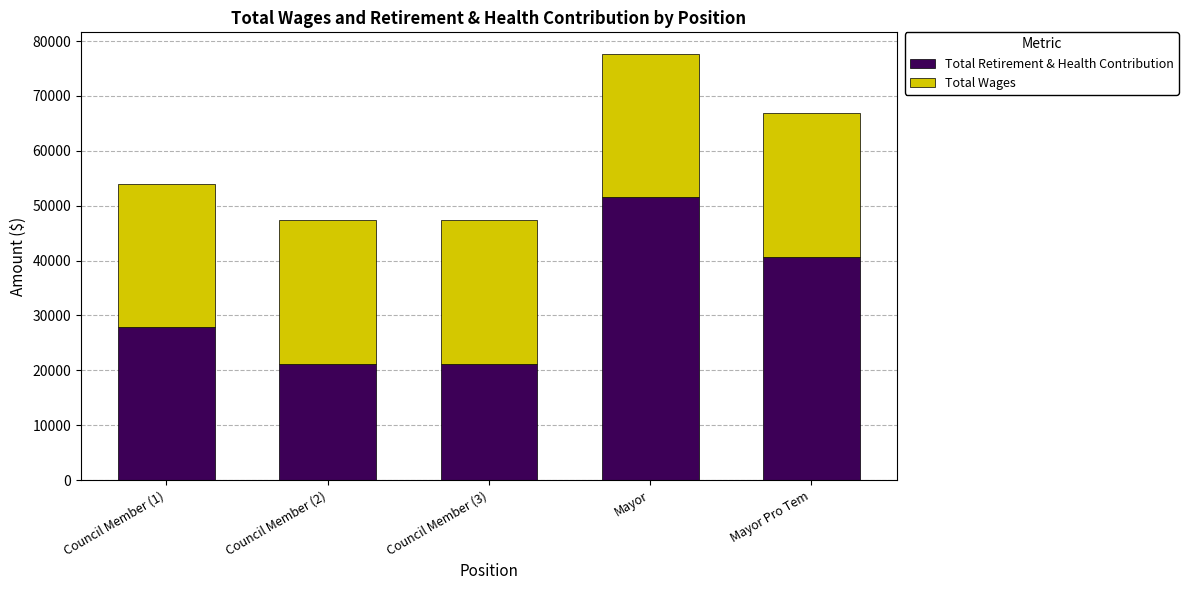

The value of Total Retirement & Health Contribution at Mayor Pro Tem is 40728. True or false?

True